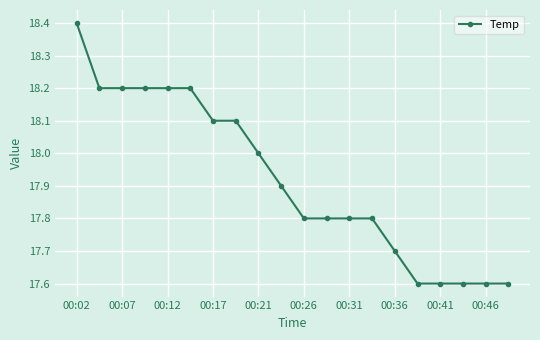

What is the value of the 2nd point from the left?

18.2